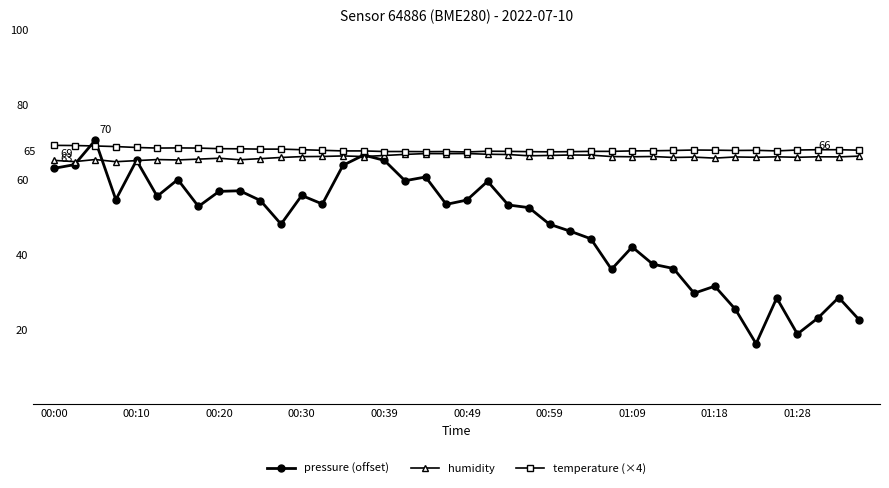

Which series has the widest spread of values?

pressure (offset)